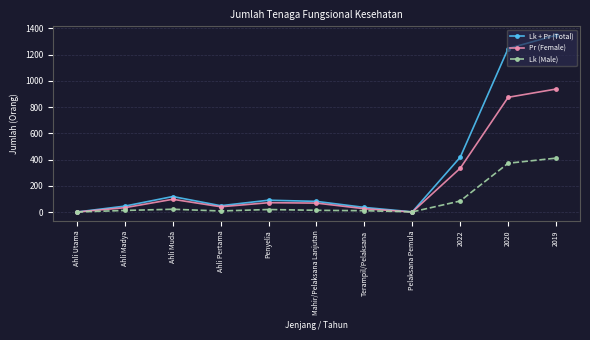

Rank the series by their maximum value, from lowest to highest.

Lk (Male), Pr (Female), Lk + Pr (Total)